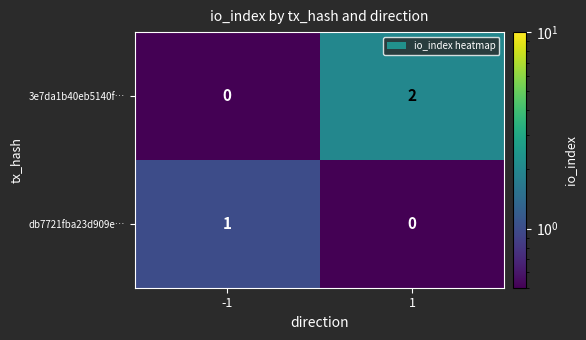

True or false: 3e7da1b40eb5140f… has a value of 0 at -1.

True